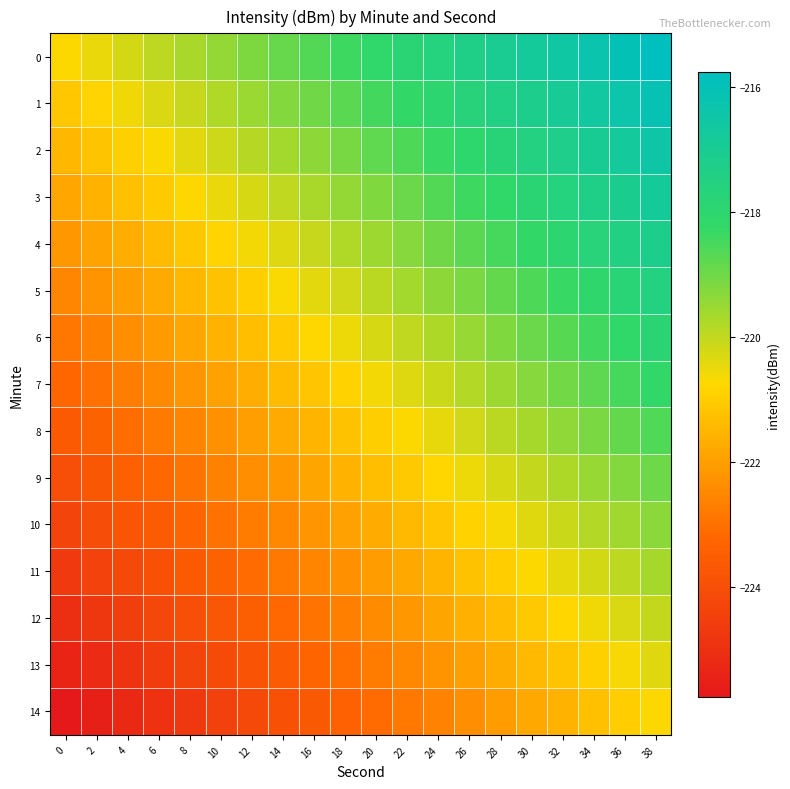

At which category does the chart reach its peak across all series?

38